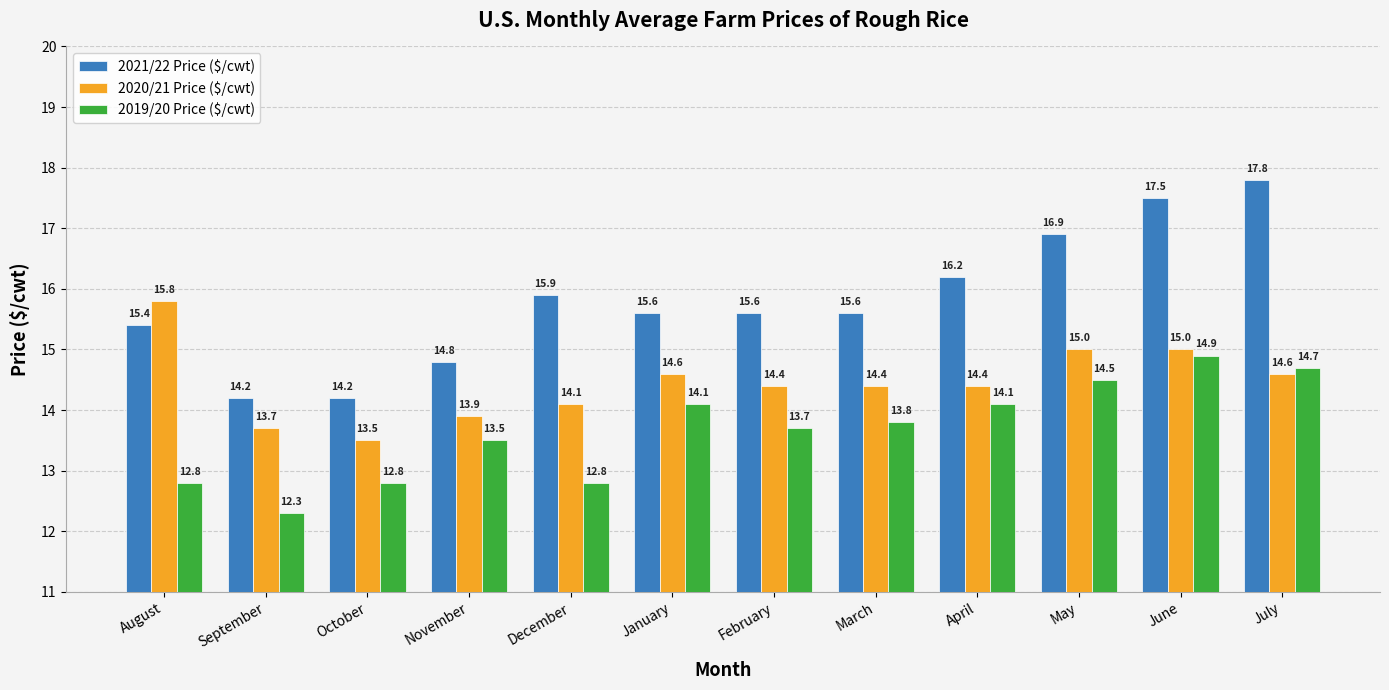

Is the value of 2020/21 Price ($/cwt) at September greater than the value of 2019/20 Price ($/cwt) at June?

No